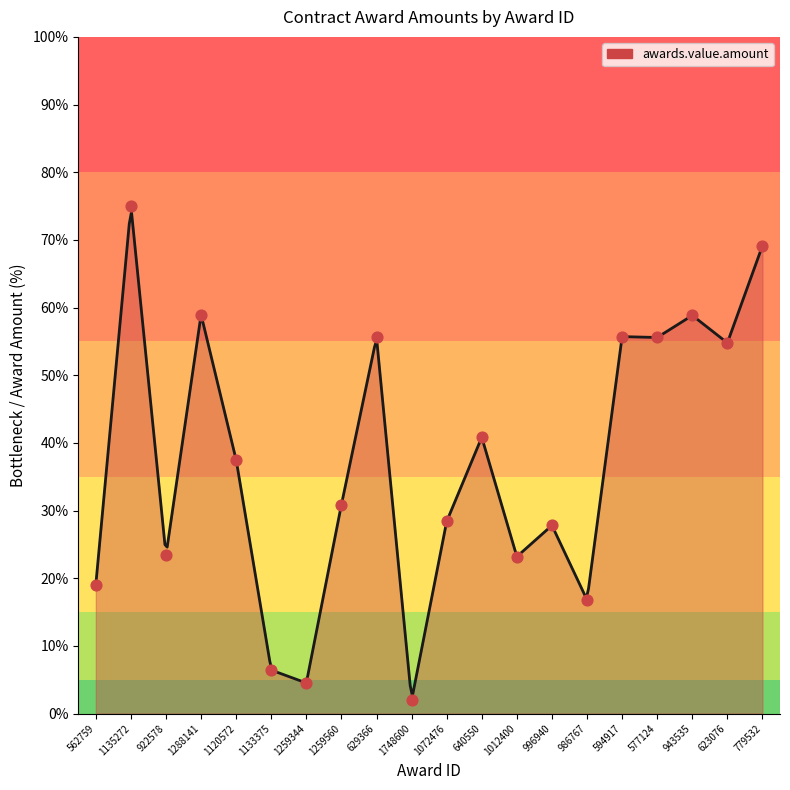

Approximately how many times larger is the value at 1259560 compared to 594917?

0.6